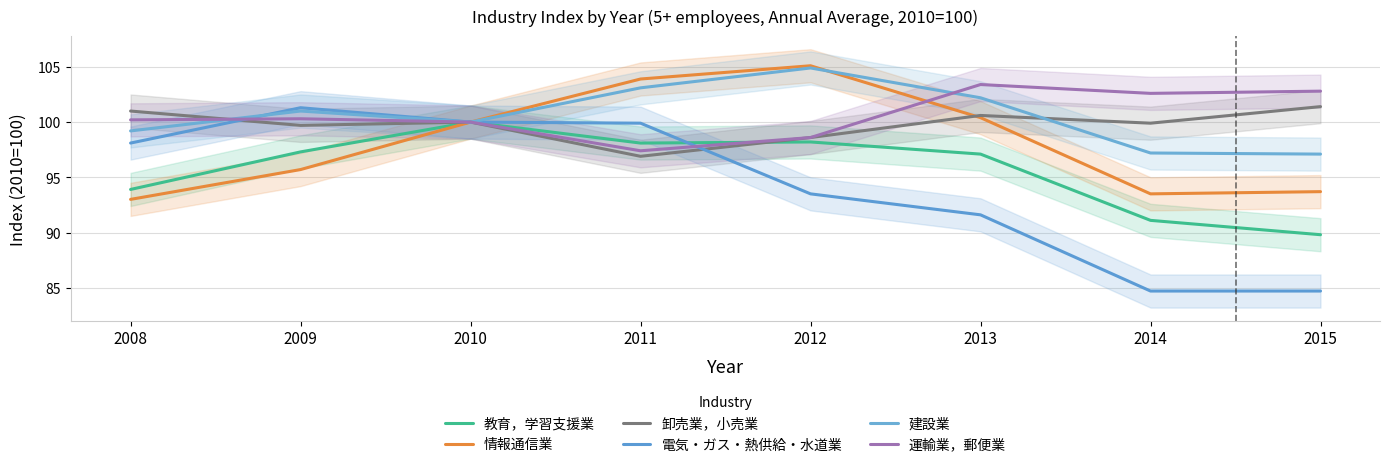

Reading right to left, extract all data points from this chart.

教育，学習支援業: 2015=89.8	2014=91.1	2013=97.1	2012=98.2	2011=98.1	2010=100.0	2009=97.3	2008=93.9
情報通信業: 2015=93.7	2014=93.5	2013=100.4	2012=105.1	2011=103.9	2010=100.0	2009=95.7	2008=93.0
卸売業，小売業: 2015=101.4	2014=99.9	2013=100.6	2012=98.6	2011=96.9	2010=100.0	2009=99.7	2008=101.0
電気・ガス・熱供給・水道業: 2015=84.7	2014=84.7	2013=91.6	2012=93.5	2011=99.9	2010=100.0	2009=101.3	2008=98.1
建設業: 2015=97.1	2014=97.2	2013=102.2	2012=104.9	2011=103.1	2010=100.0	2009=101.0	2008=99.2
運輸業，郵便業: 2015=102.8	2014=102.6	2013=103.4	2012=98.6	2011=97.4	2010=100.0	2009=100.3	2008=100.2